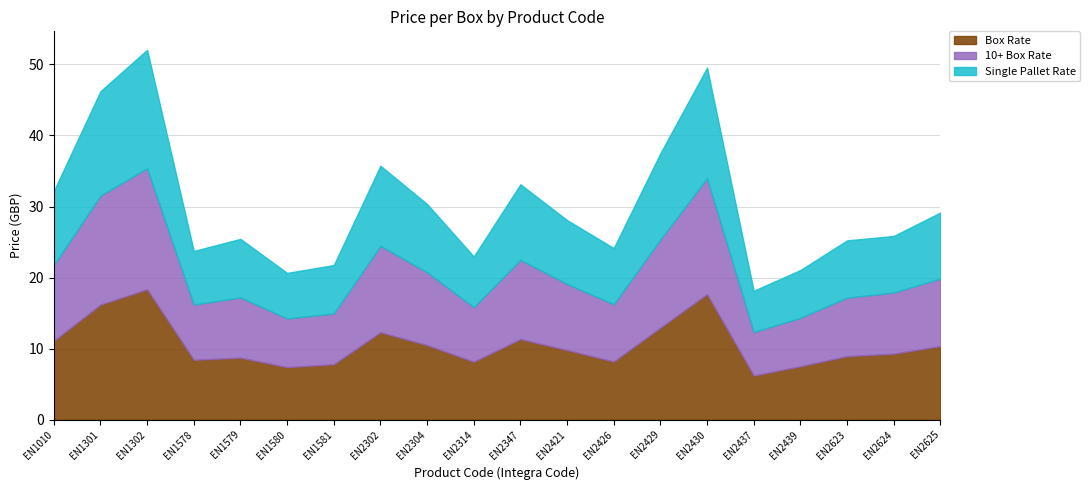

At which label is Box Rate closest to 12?

EN2302